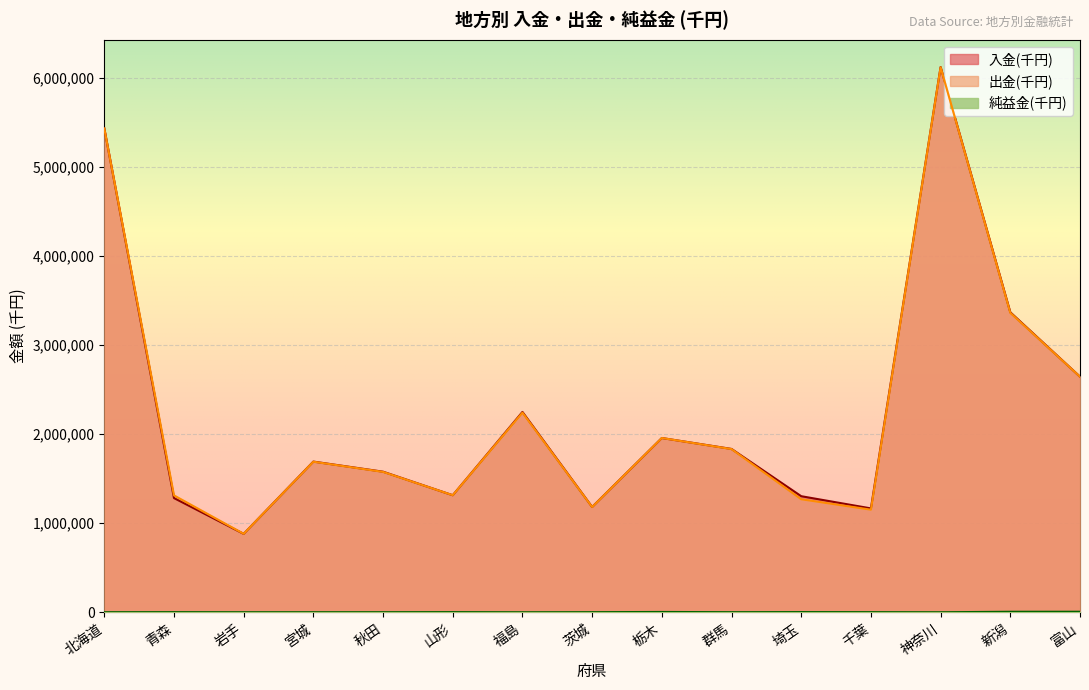

True or false: 出金(千円) and 純益金(千円) cross at least once.

False